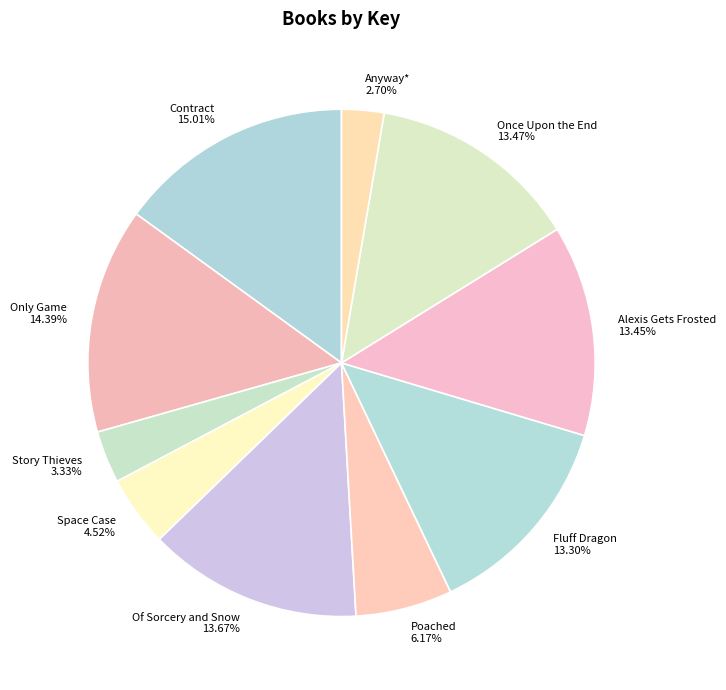

What is the ratio of the value at Alexis Gets Frosted to the value at Story Thieves?

4.0